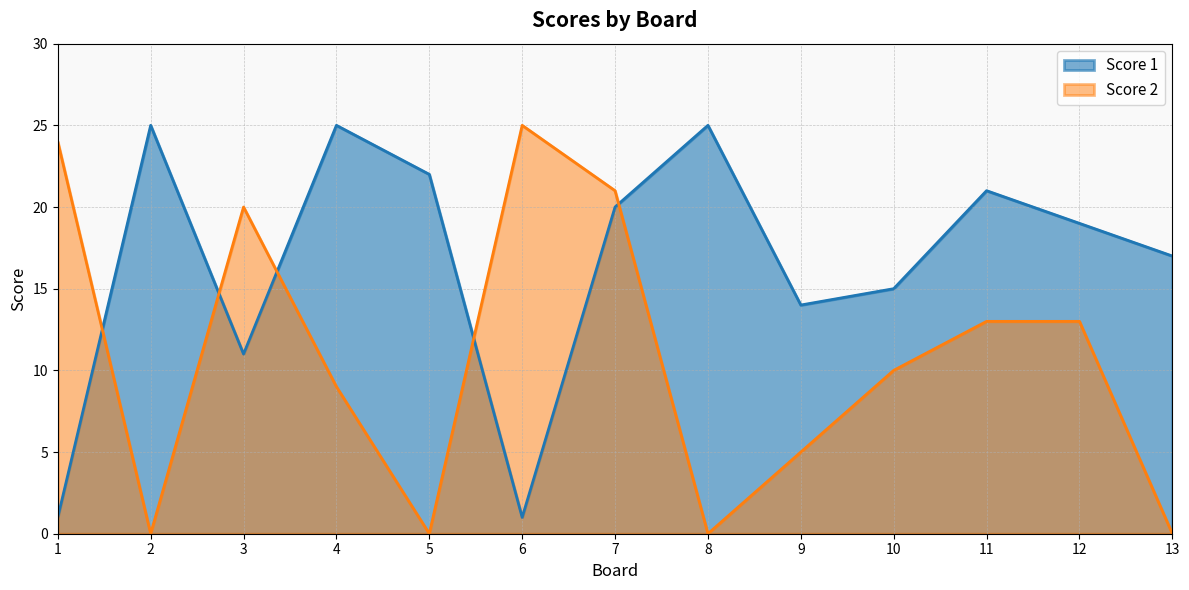

How many interior local peaks does the Score 1 series have?

4